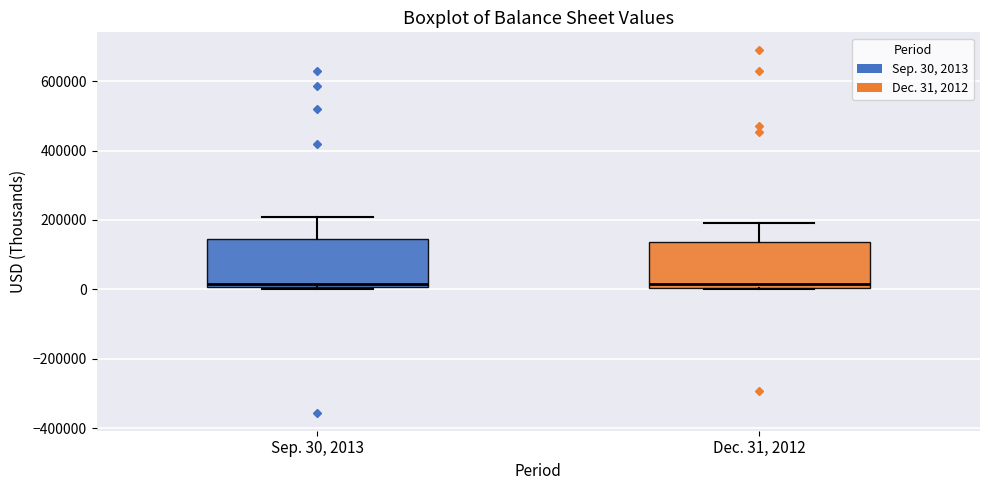

Reading left to right, transcribe this box plot: for each box, give where its median line is, the range the box spans, and where its two whiskers end, as read against the y-axis. The values are not printed on the chart, so give them approximately, as read against the axis.

Sep. 30, 2013: median 20000, box 0 to 140000, whiskers 0 (just below the box's lower edge) to 200000
Dec. 31, 2012: median 20000, box 0 to 140000, whiskers 0 to 200000